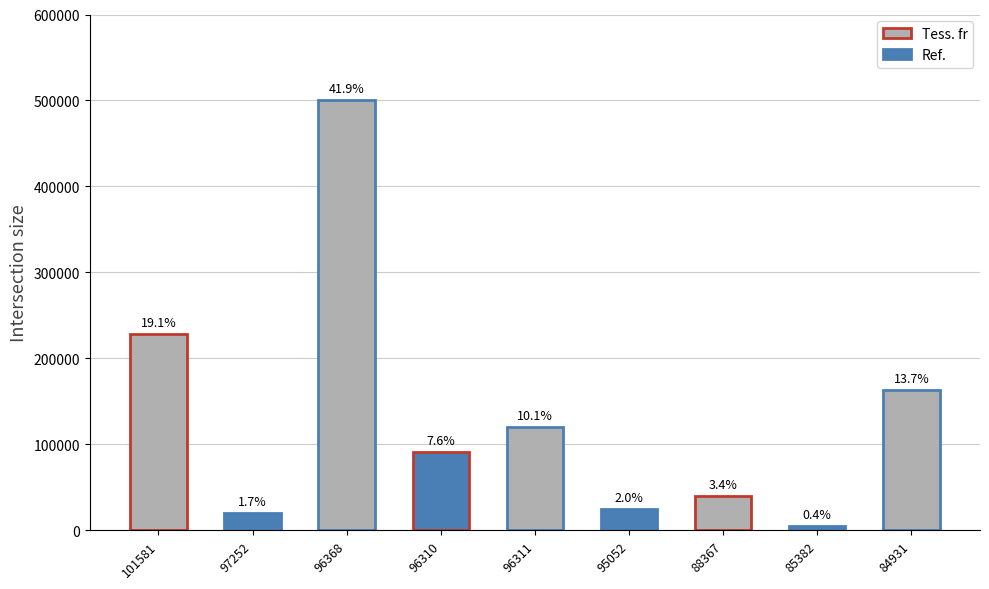

Does the chart contain any negative values?

No